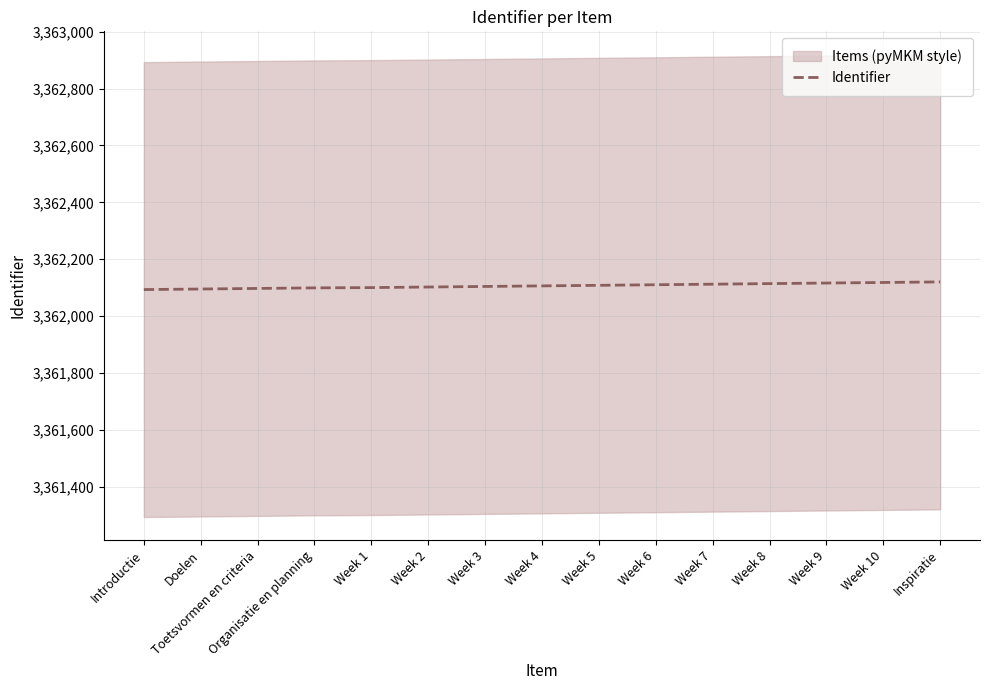

List the labels in order of value, smallest first.

Introductie, Doelen, Toetsvormen en criteria, Organisatie en planning, Week 1, Week 2, Week 3, Week 4, Week 5, Week 6, Week 7, Week 8, Week 9, Week 10, Inspiratie